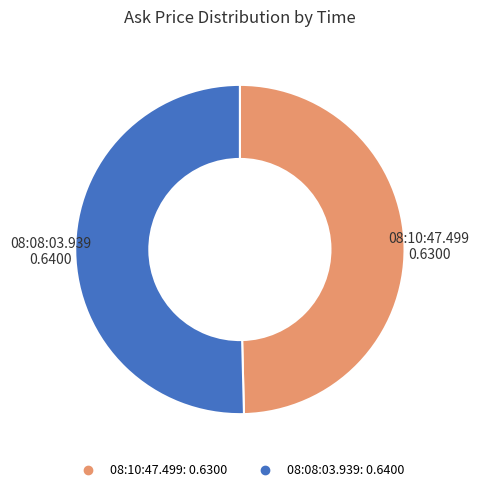

Which slice is the largest?

08:08:03.939